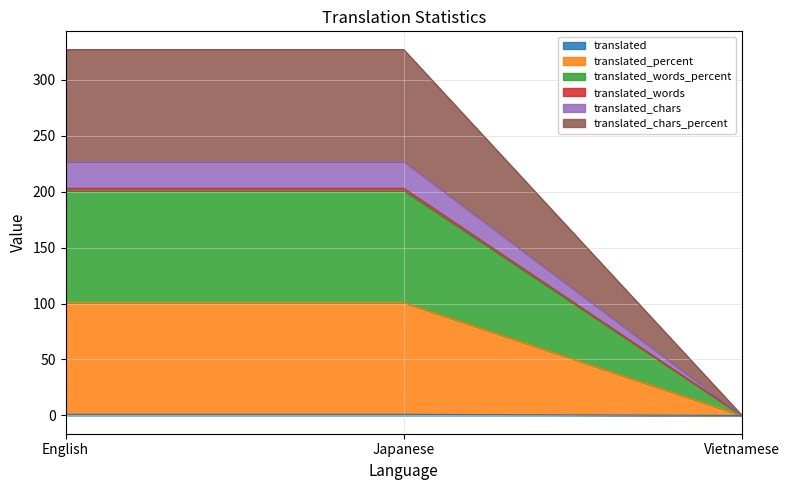

At which label does translated_words_percent reach its minimum?

Vietnamese